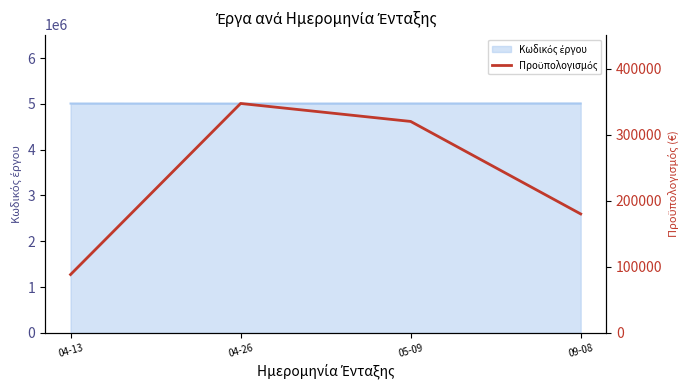

Does the chart have visible grid lines?

No